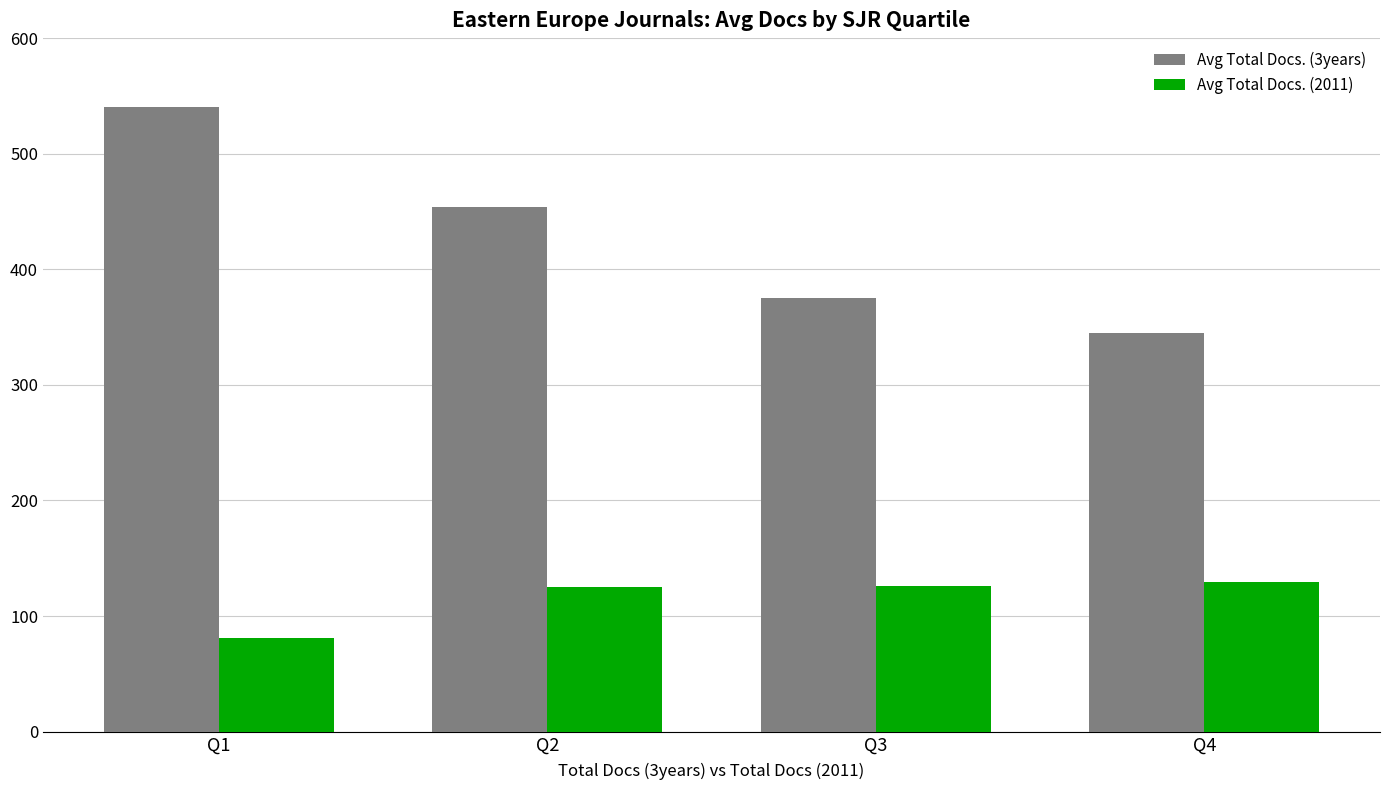

The value of Avg Total Docs. (2011) at Q3 is 126. True or false?

True